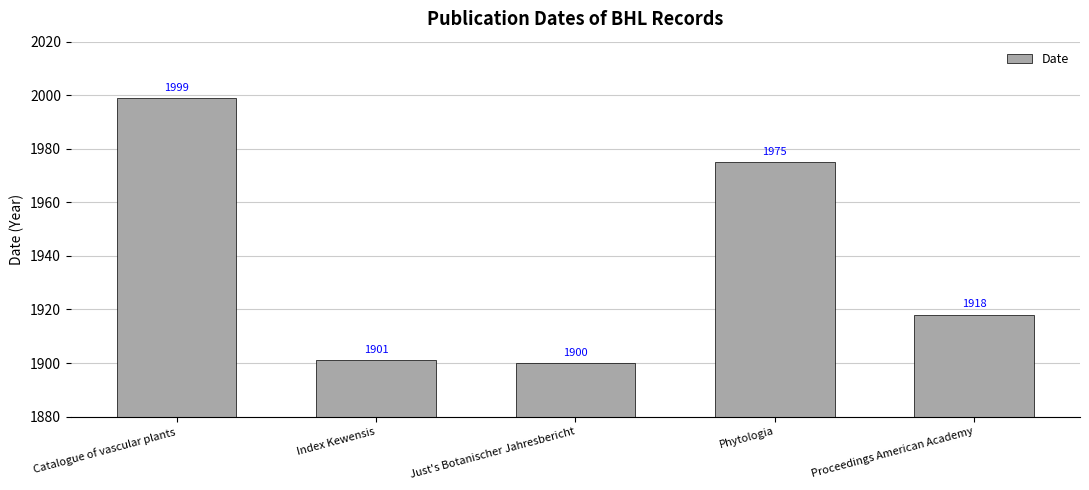

The chart shows a value of 1901 at Index Kewensis. True or false?

True